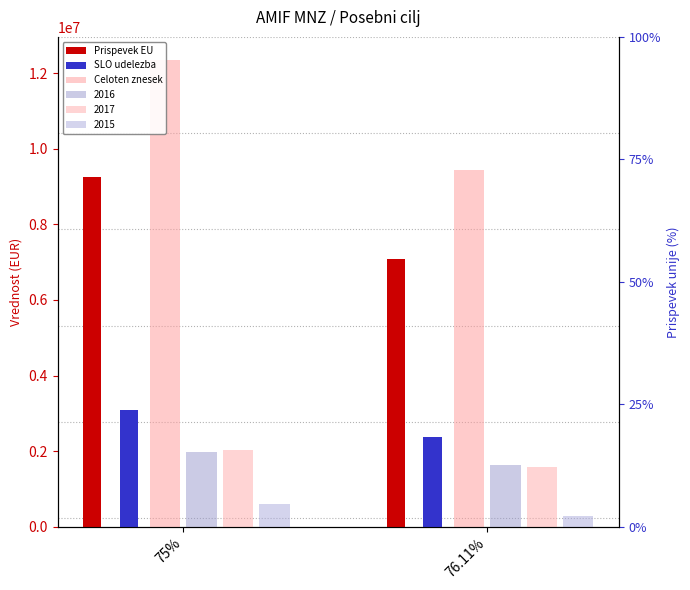

The Prispevek EU series shows 12012811.8 at 76.11%. True or false?

False